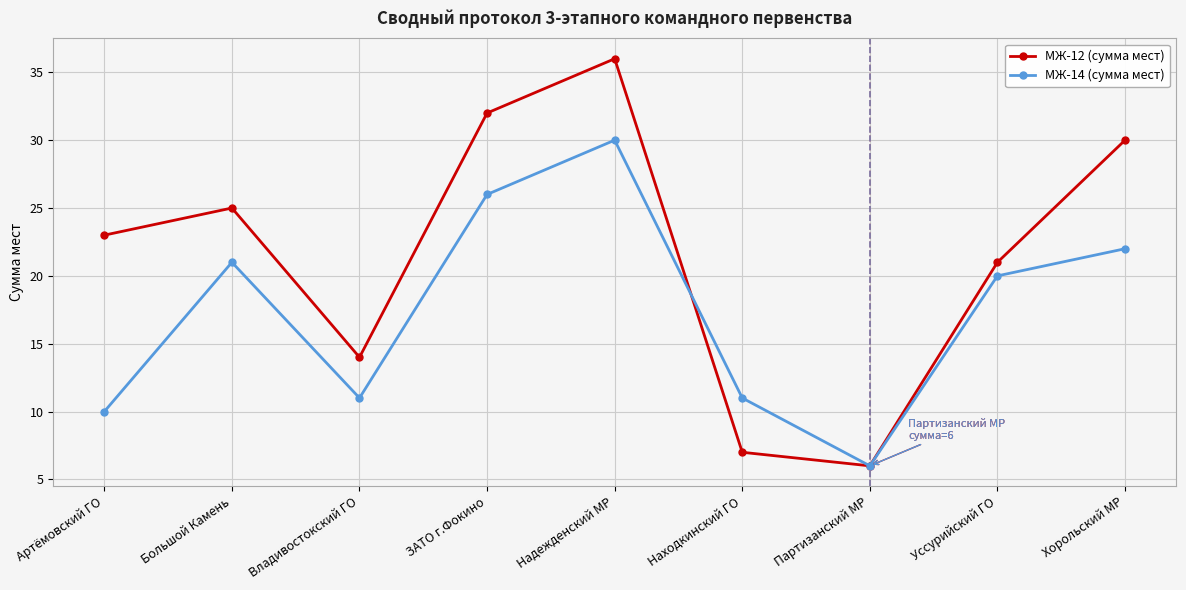

How many lines are shown in the chart?

2